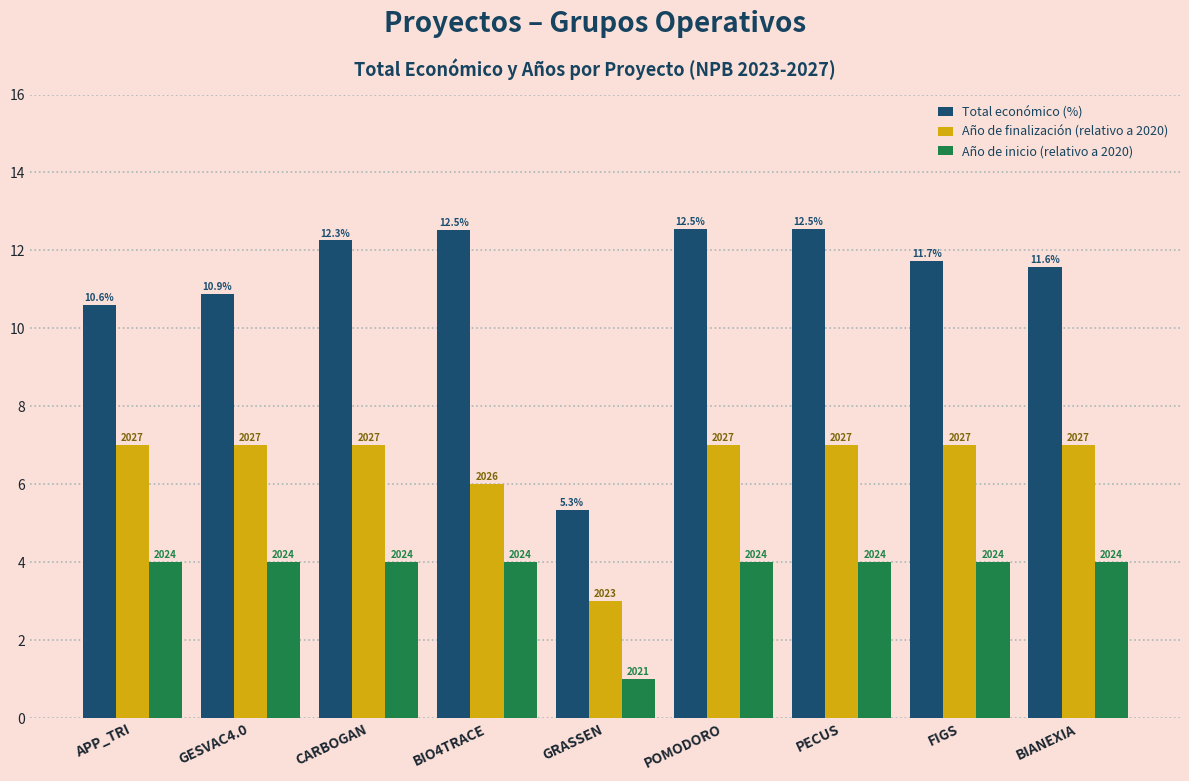

What is the average value of the Total económico (%) series?

11.1